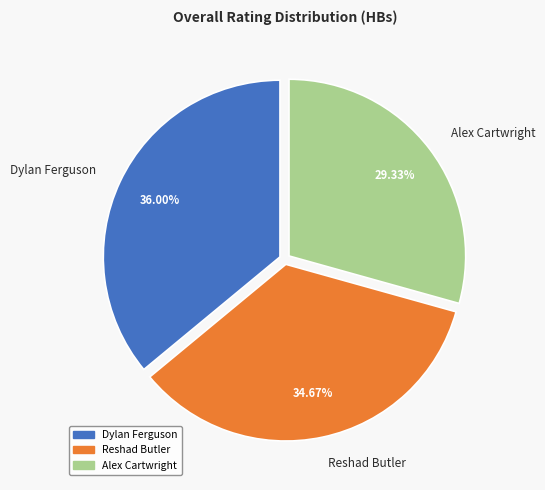

To the nearest percent, what is the difference between the largest and smallest slice percentages?

7%